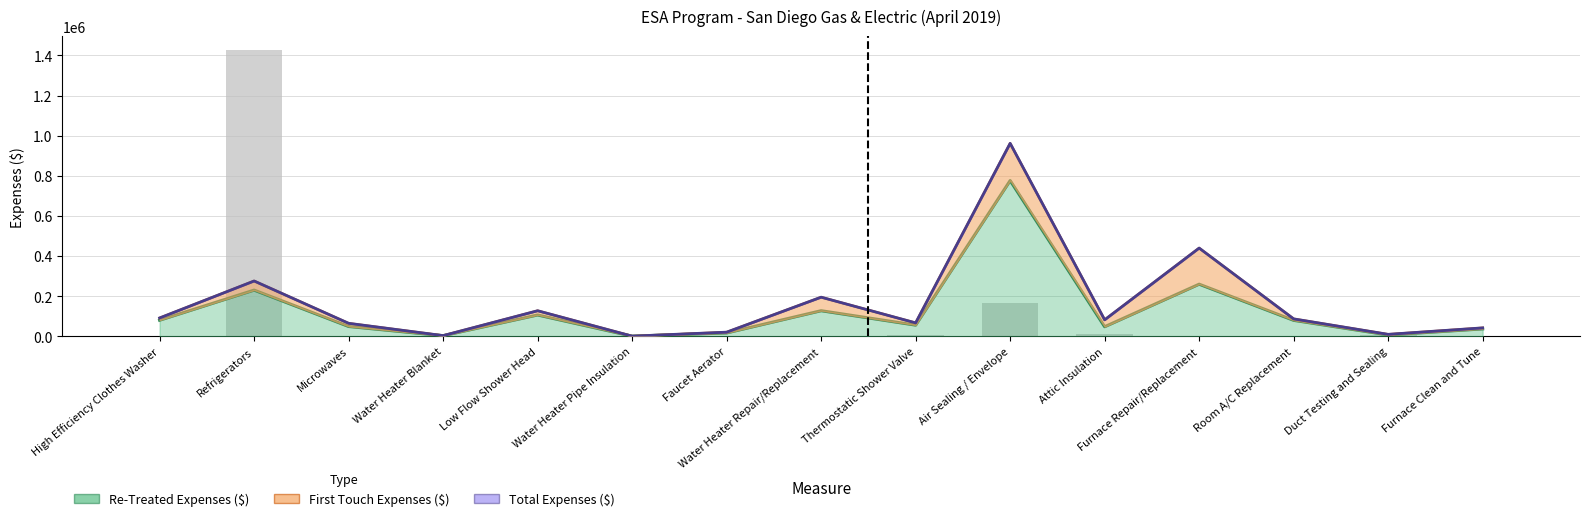

Which series changed the most between High Efficiency Clothes Washer and Microwaves?

Re-Treated Expenses ($)